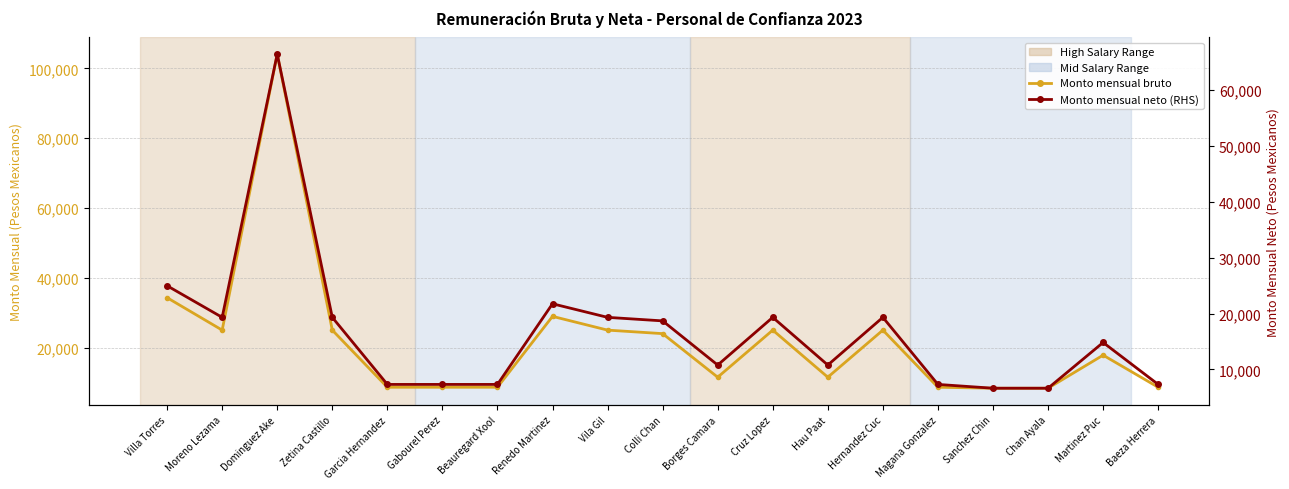

How many values in the Monto mensual bruto series are below 17930?

9